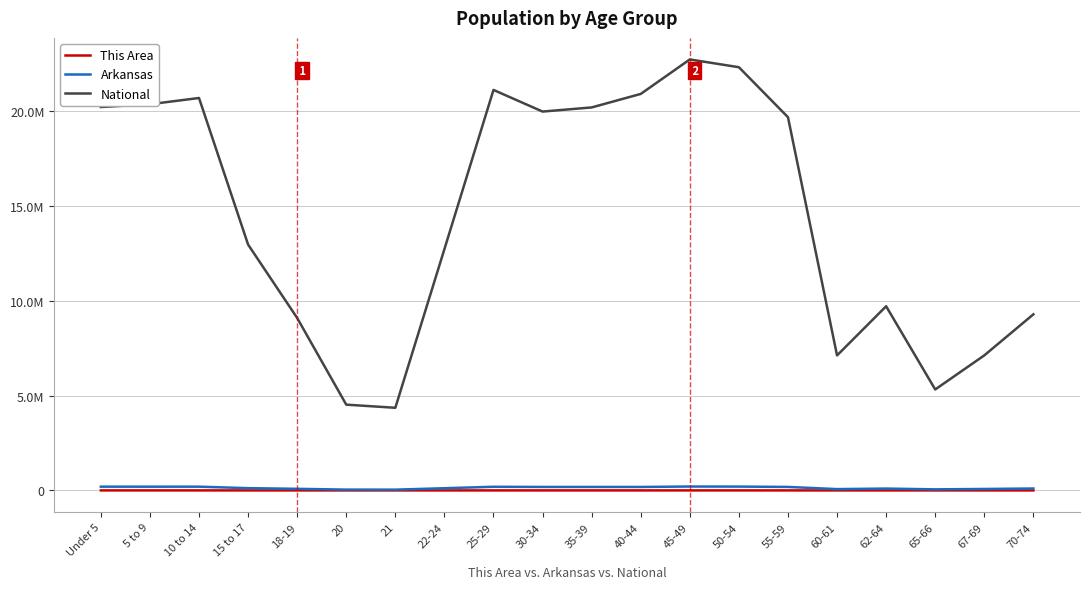

True or false: This Area and National cross at least once.

False